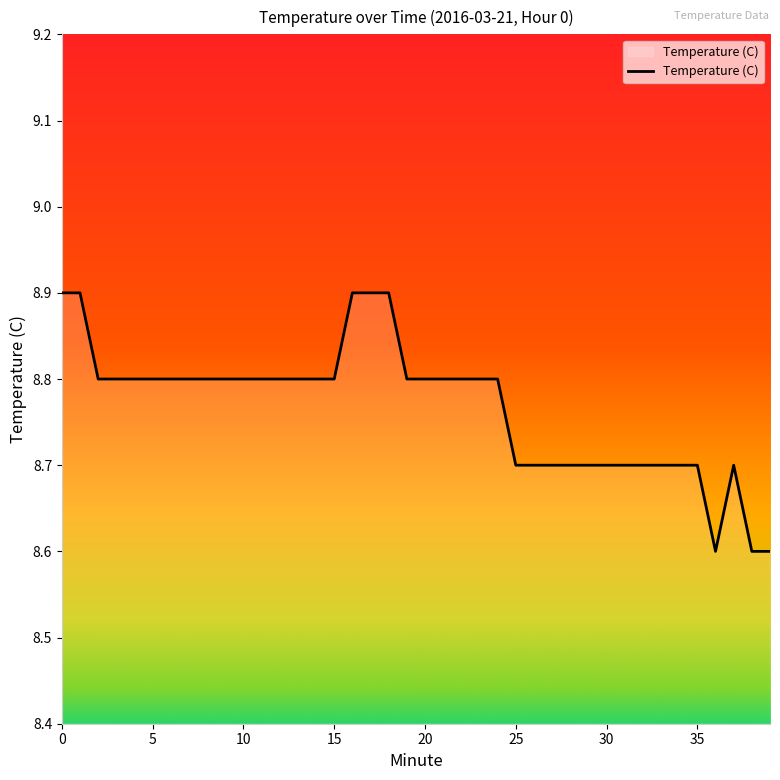

What is the minimum value shown in the chart?

8.6